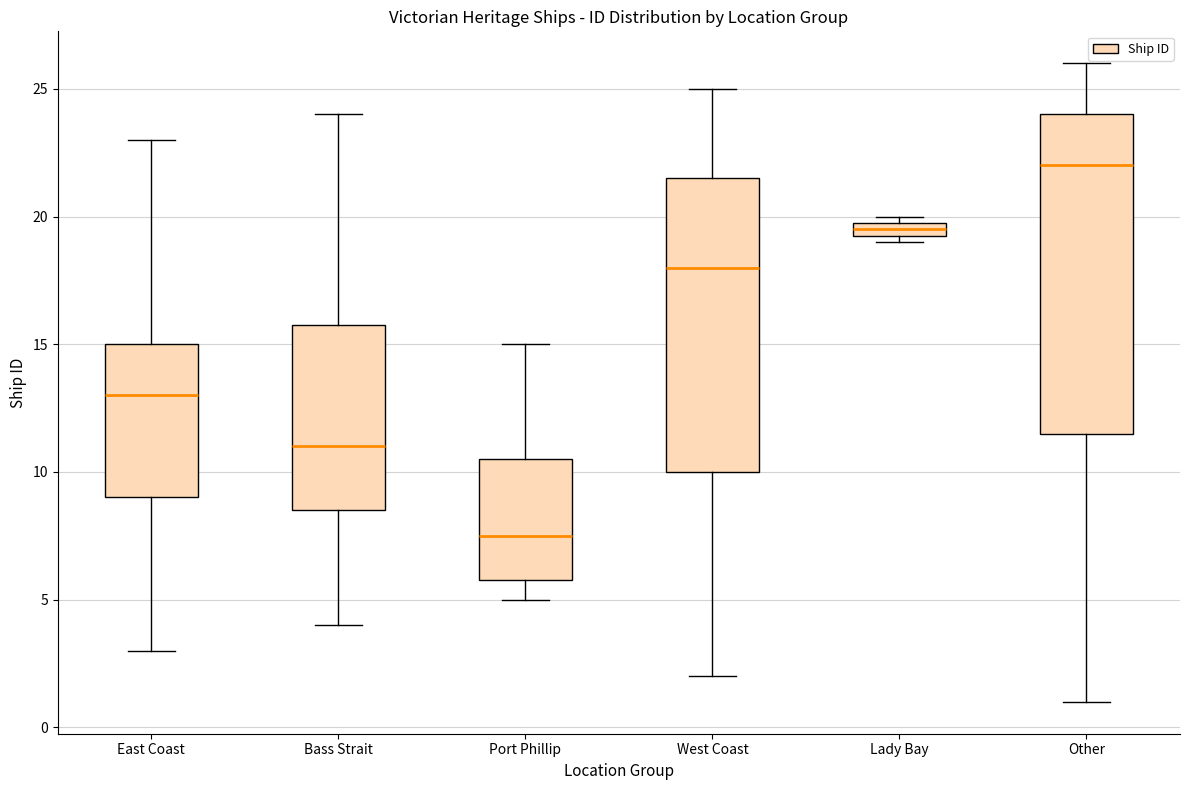

Where is the upper edge of the box for West Coast on the y-axis? The values are not printed on the chart, so give them approximately, as read against the axis.

21.5